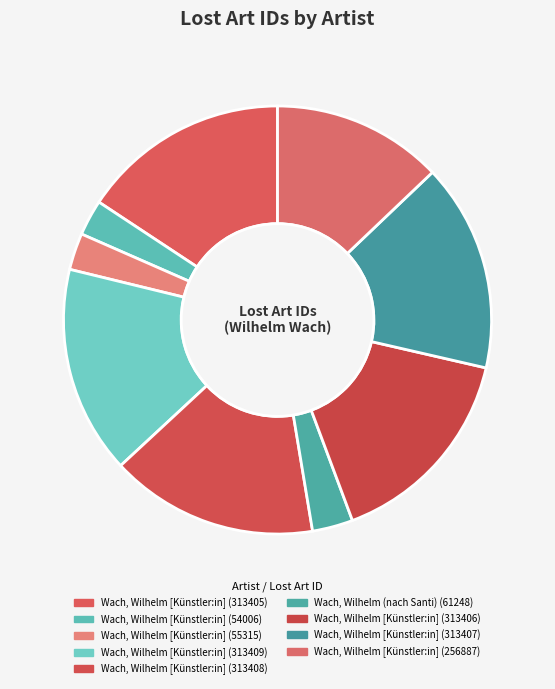

Count the number of slices in the pie.

9